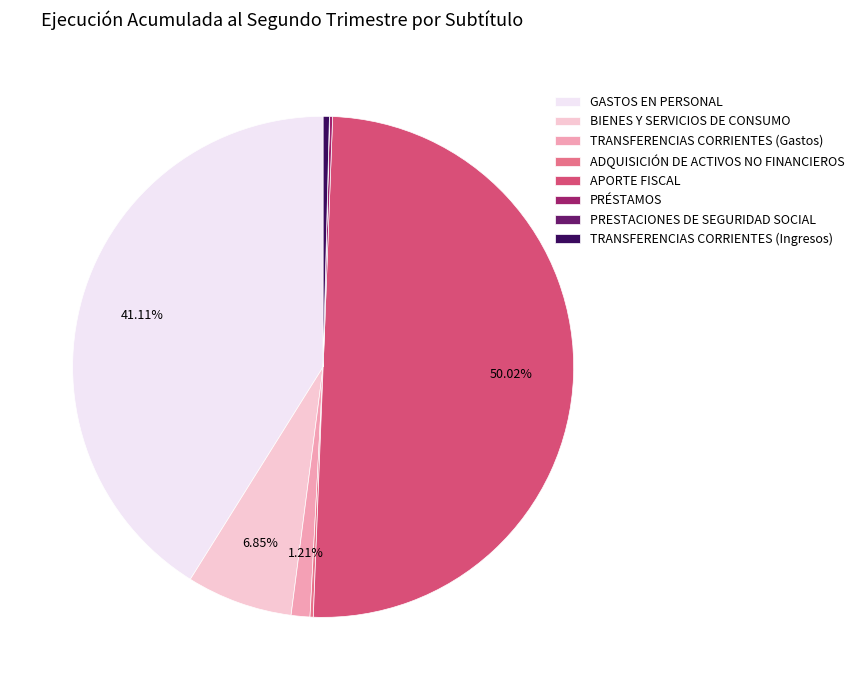

True or false: TRANSFERENCIAS CORRIENTES (Gastos) accounts for 1% of the total.

True